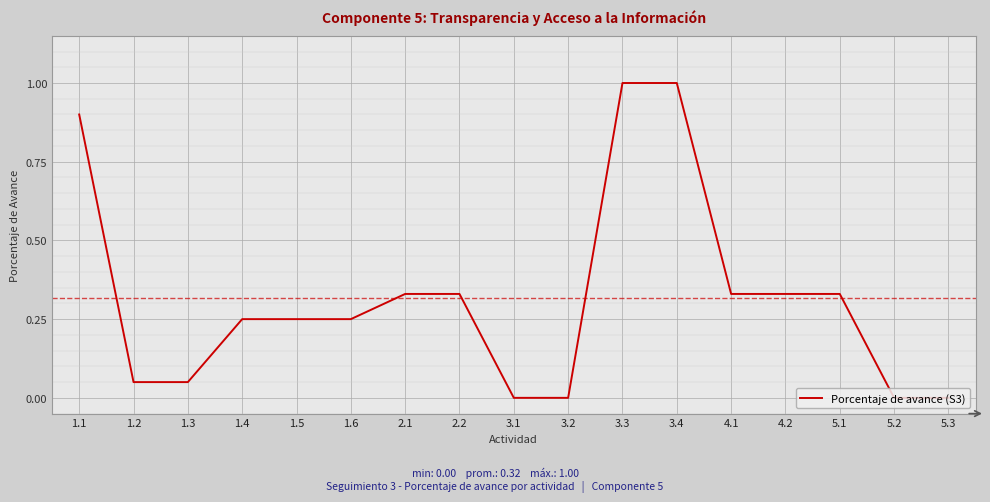

Which has a higher value, 5.2 or 3.3?

3.3